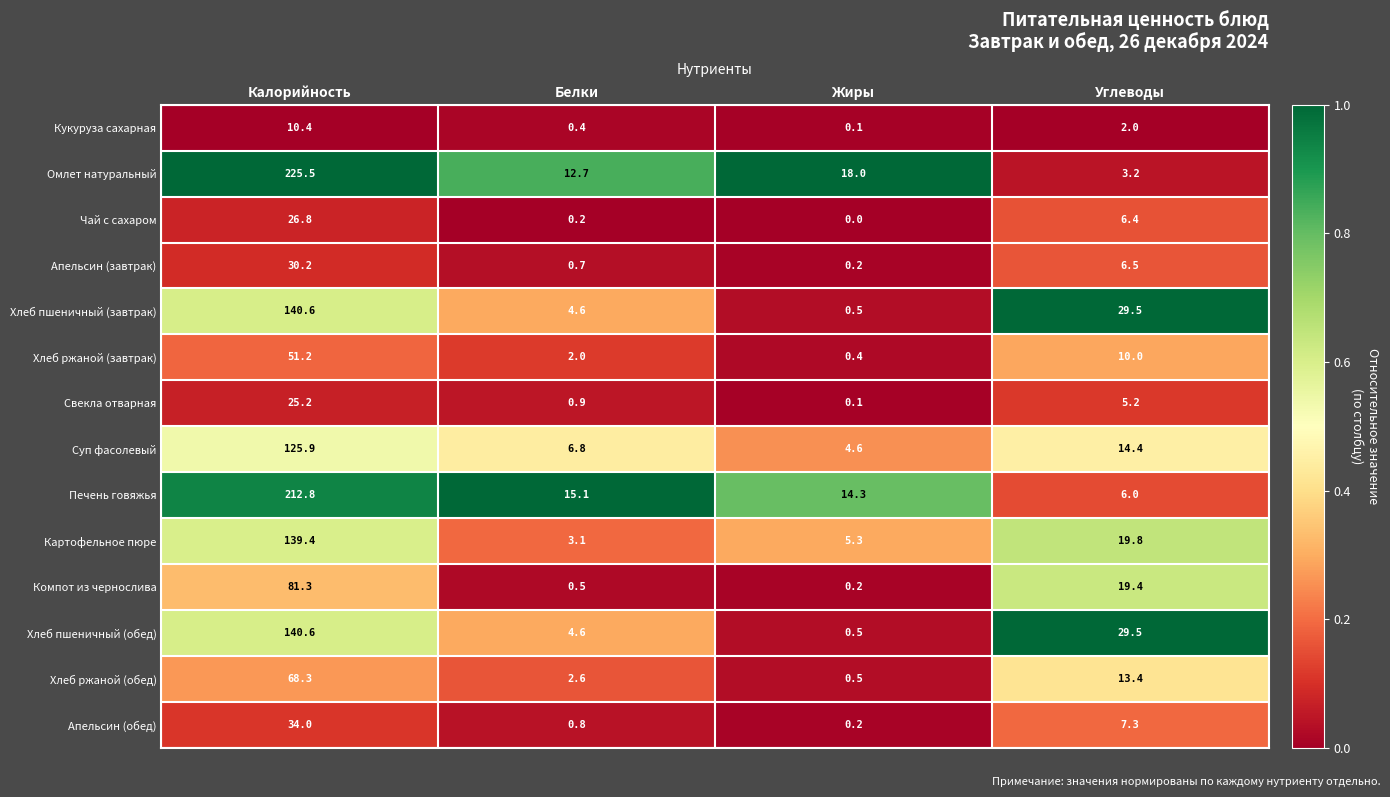

What is the sum of all Апельсин (обед) values?

42.3